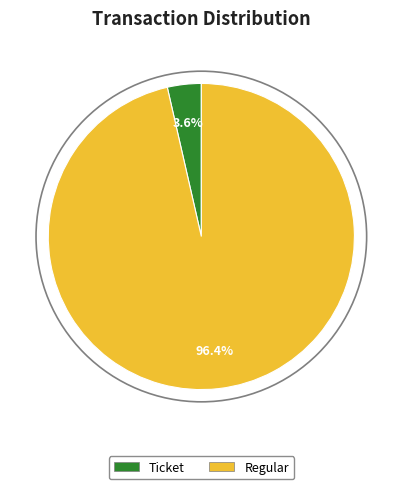

Is there any slice that represents more than half of the pie?

Yes